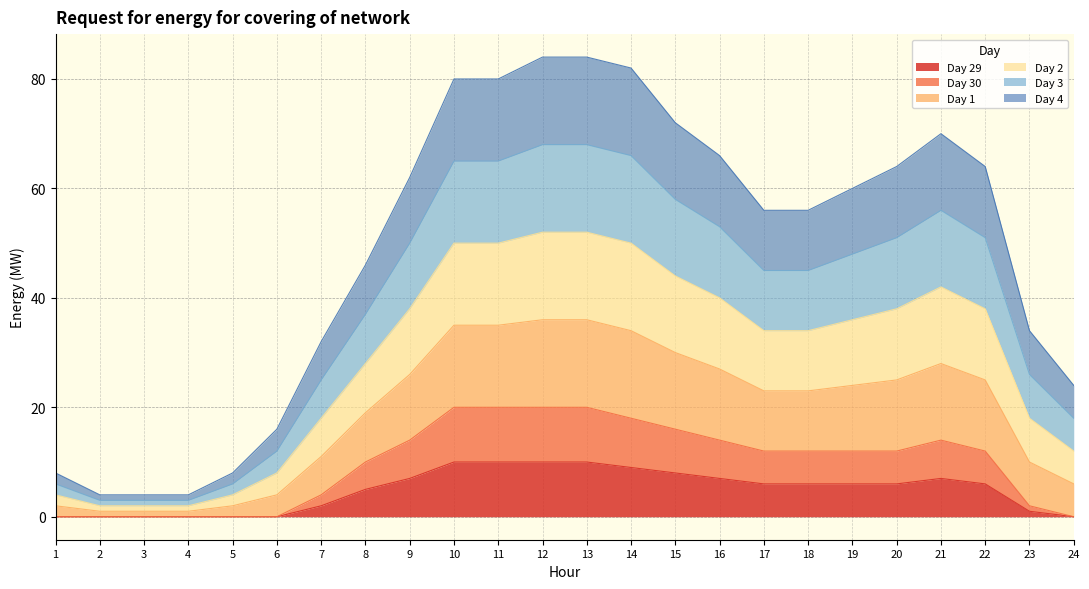

True or false: Day 4 and Day 3 cross at least once.

False